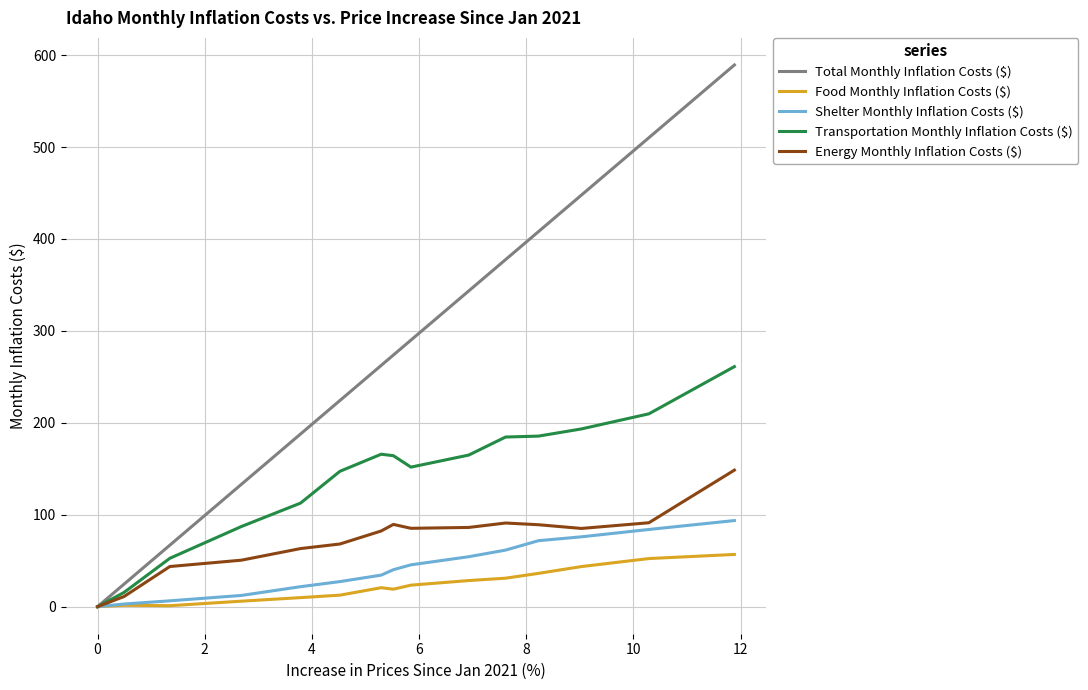

Which series has the largest total across all categories?

Total Monthly Inflation Costs ($)